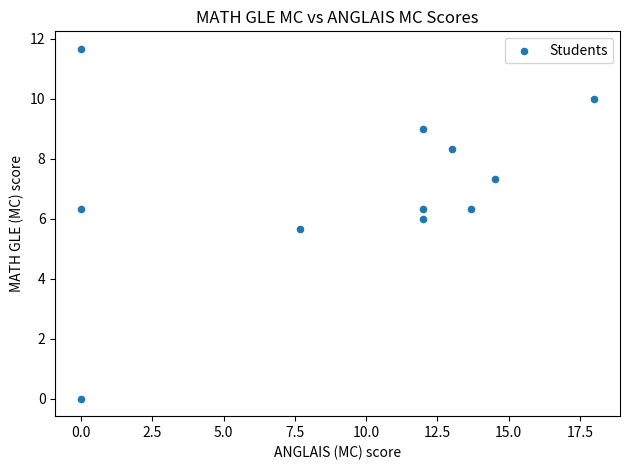

What Y value in the scatter plot is closest to 5?

5.7